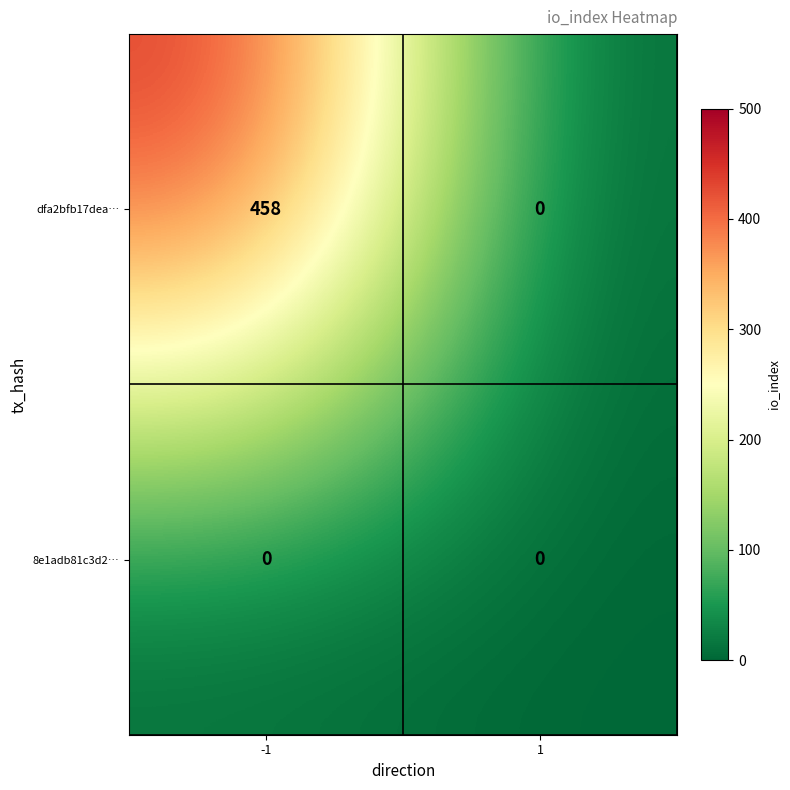

What is the difference between the dfa2bfb17dea… values at -1 and 1?

458